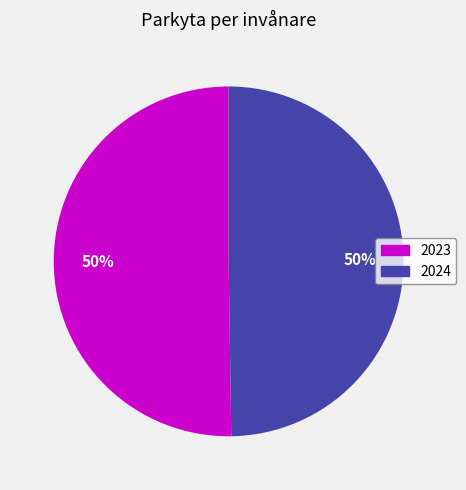

To the nearest percent, what is the combined percentage of 2023 and 2024?

100%